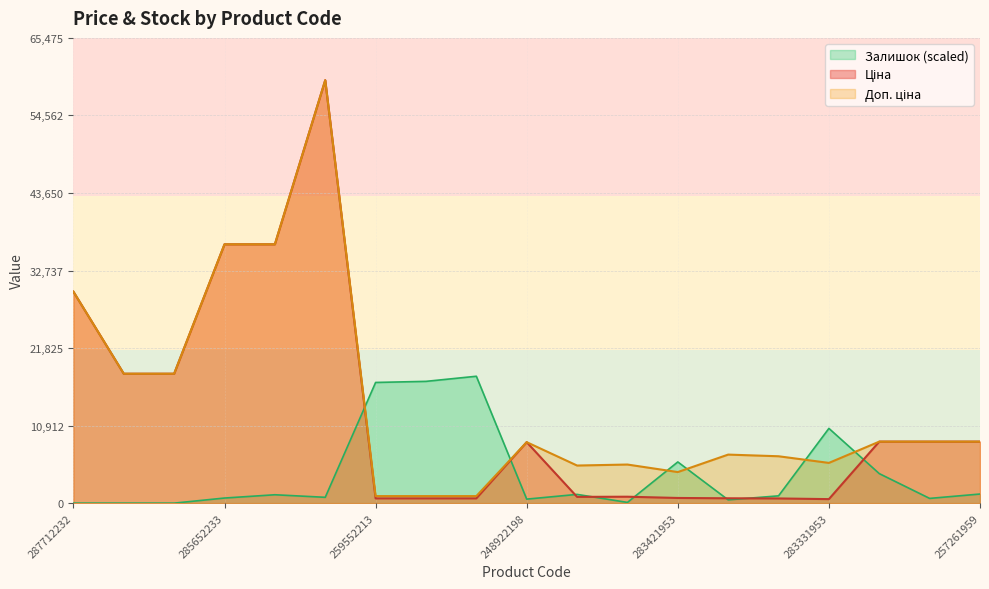

Where is Ціна nearest to the value 30044?

287712232